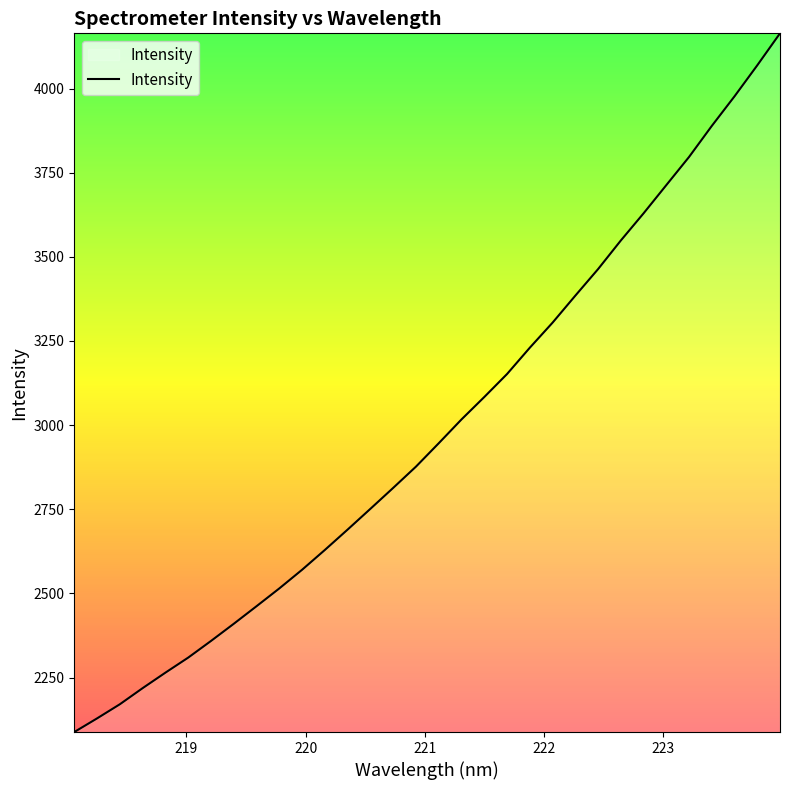

What is the minimum value shown in the chart?

2088.2